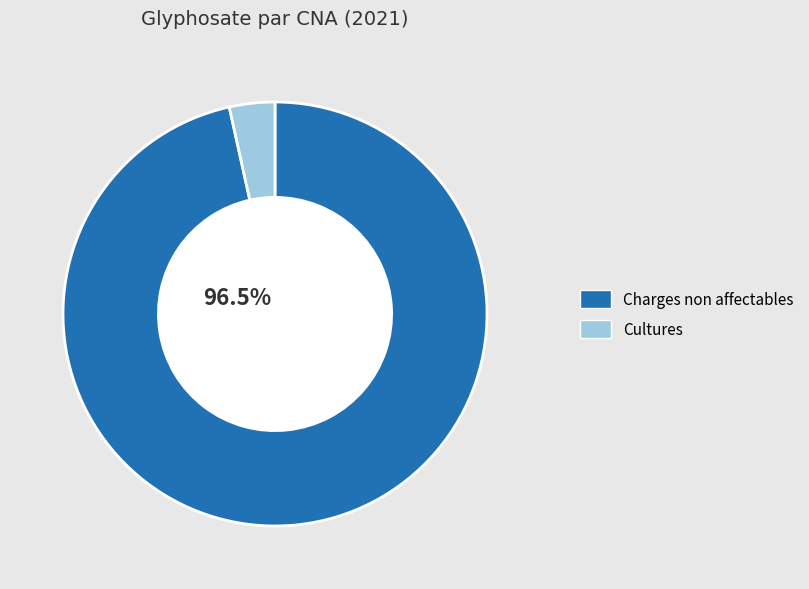

Rank the categories by value from highest to lowest.

Charges non affectables, Cultures